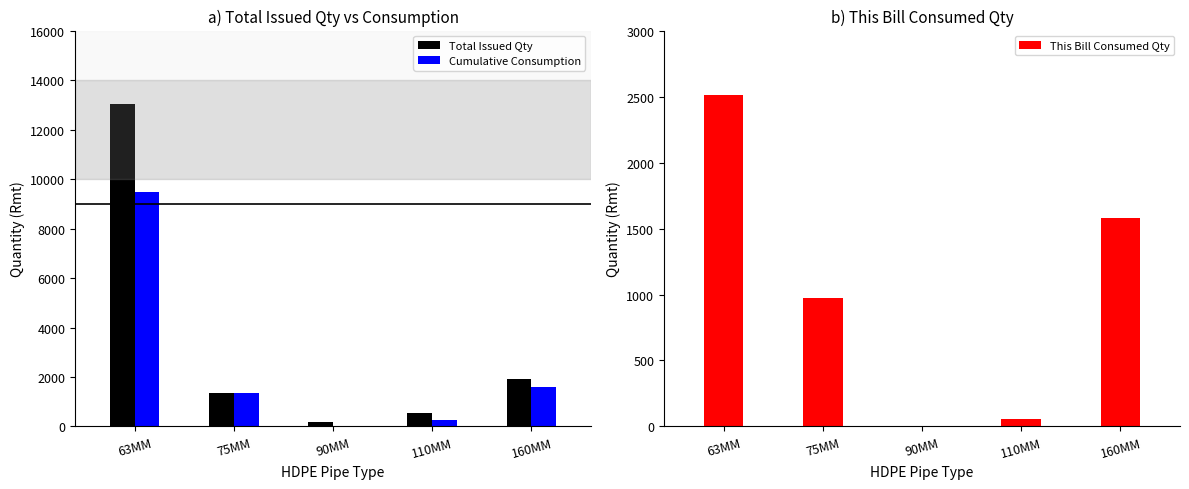

The value of Cumulative Consumption at 75MM is 1350. True or false?

True